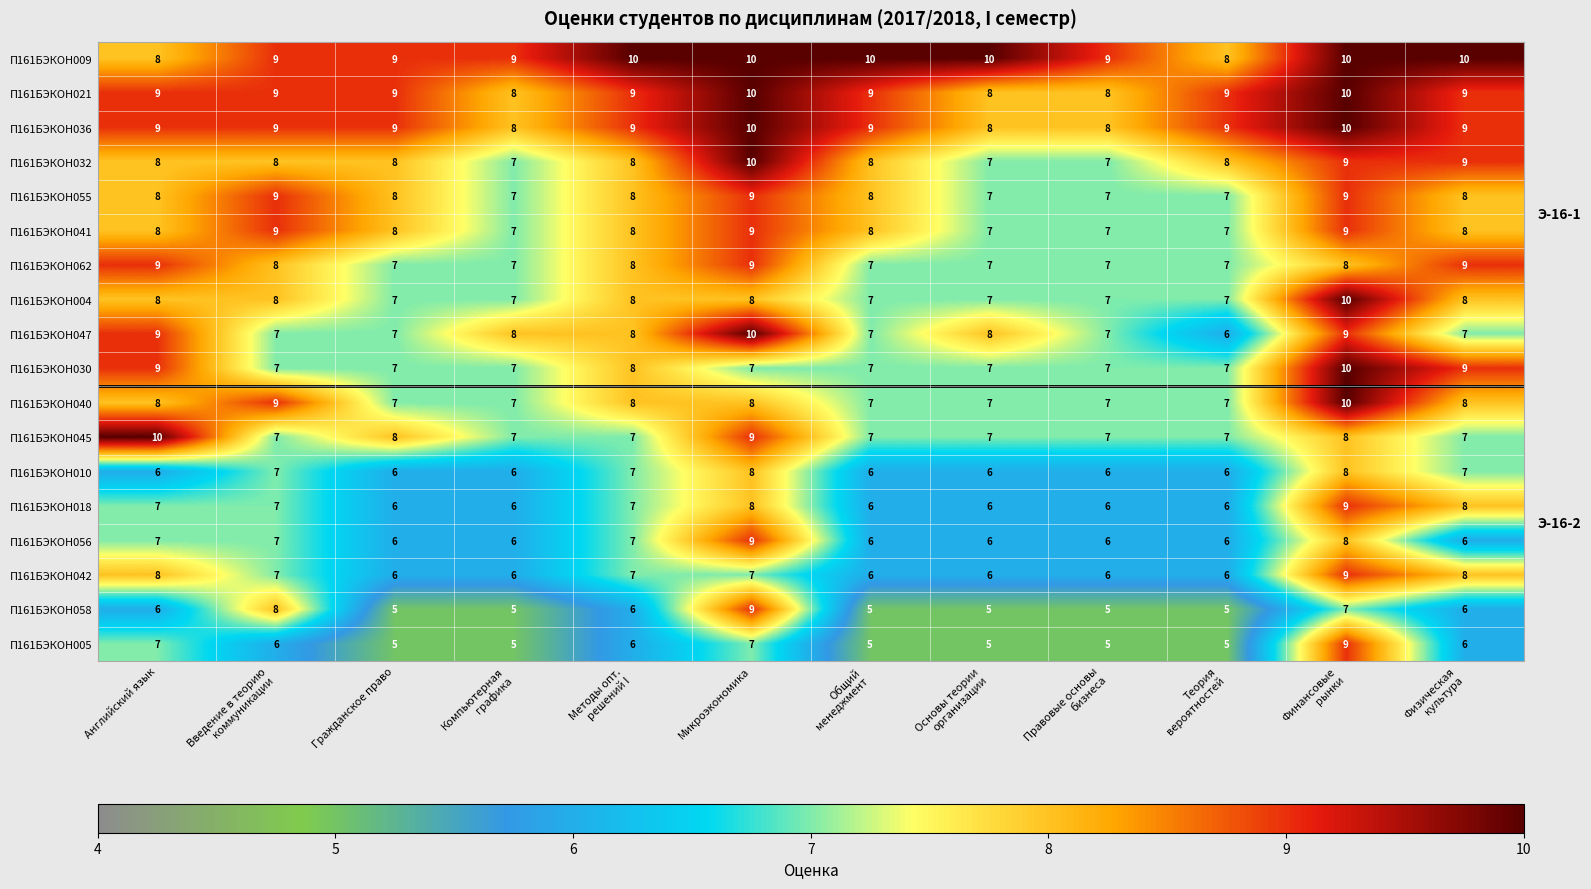

What is the difference between the maximum and minimum values in the П161БЭКОН056 series?

3